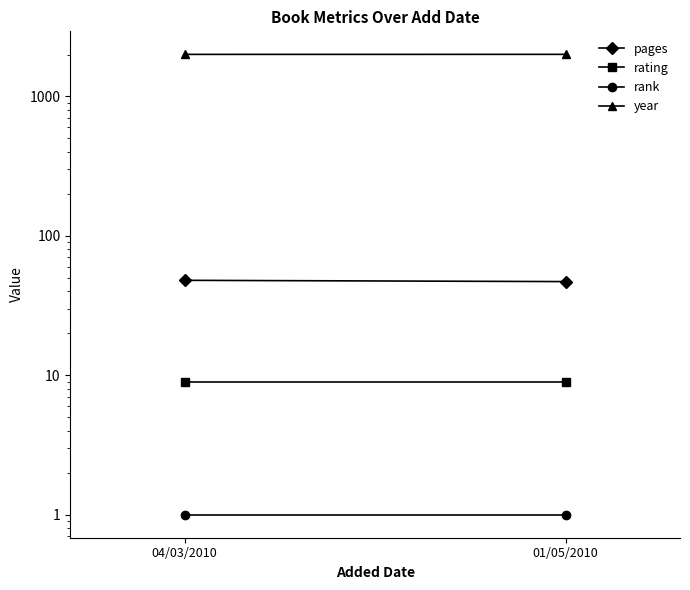

Reading left to right, extract all data points from this chart.

pages: 04/03/2010=48	01/05/2010=47
rating: 04/03/2010=9	01/05/2010=9
rank: 04/03/2010=1	01/05/2010=1
year: 04/03/2010=2004	01/05/2010=2005